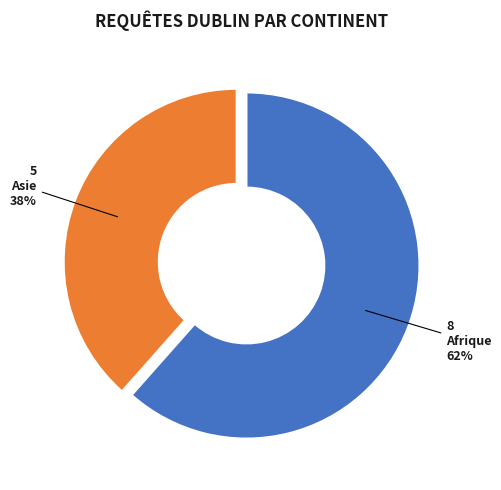

Rank the categories by value from highest to lowest.

Afrique, Asie